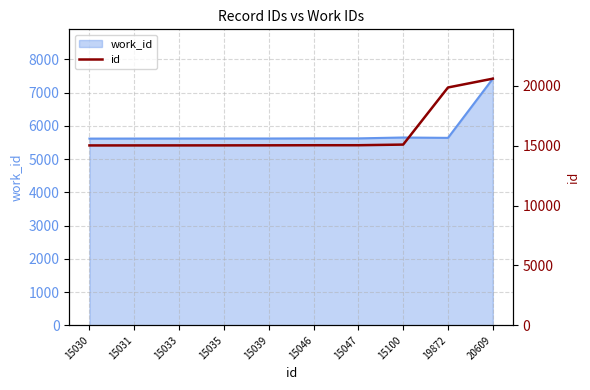

Reading left to right, list all the values displayed in this chart.

15030	15031	15033	15035	15039	15046	15047	15100	19872	20609